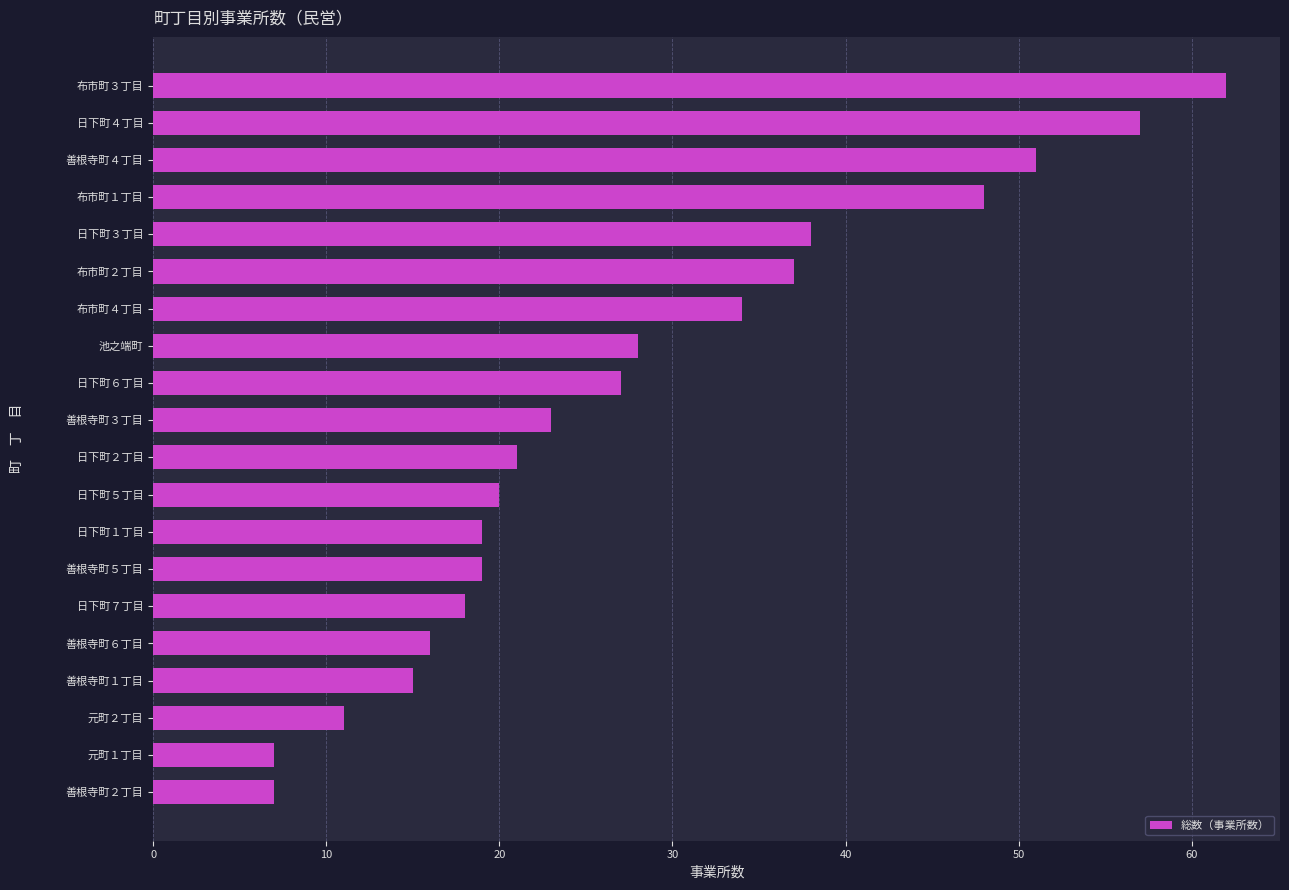

The chart shows a value of 18 at 日下町７丁目. True or false?

True